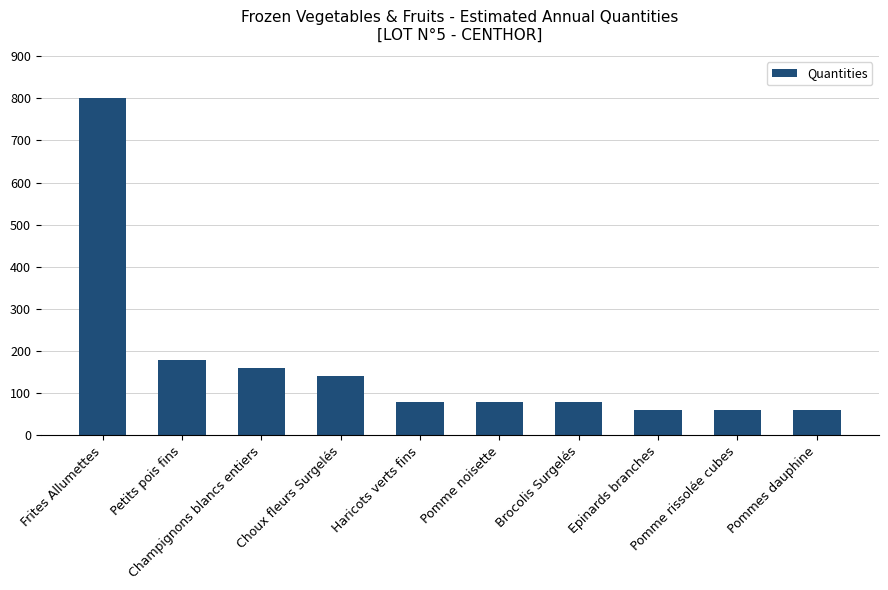

What is the sum of the values at Epinards branches and Petits pois fins?

240